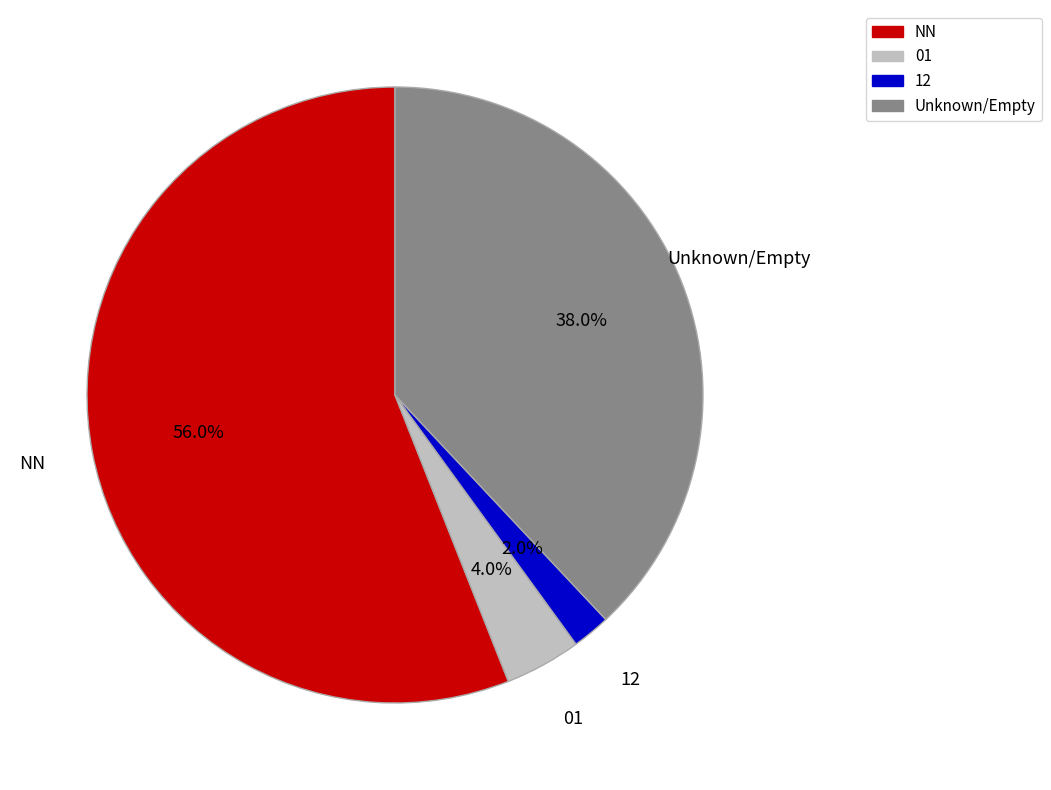

What percentage is the 12 slice, to the nearest percent?

2%